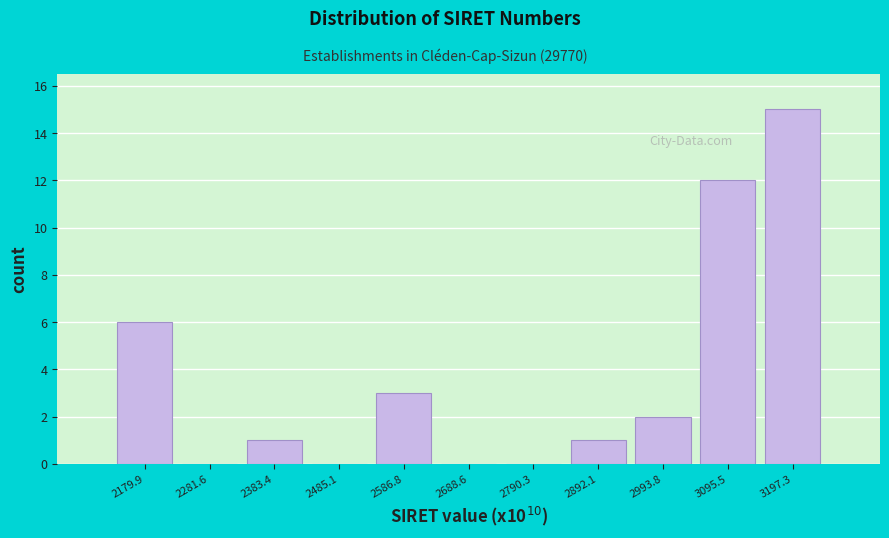

Reading left to right, transcribe this chart: for each bar, give the range it covers on the x-axis and its height. Neither the bar edges nor the heights are printed on the chart, so give them approximately, as read against the axes.

2120 to 2240: 6
2240 to 2340: 0
2340 to 2440: 1
2440 to 2540: 0
2540 to 2640: 3
2640 to 2740: 0
2740 to 2840: 0
2840 to 2940: 1
2940 to 3040: 2
3040 to 3140: 12
3140 to 3240: 15